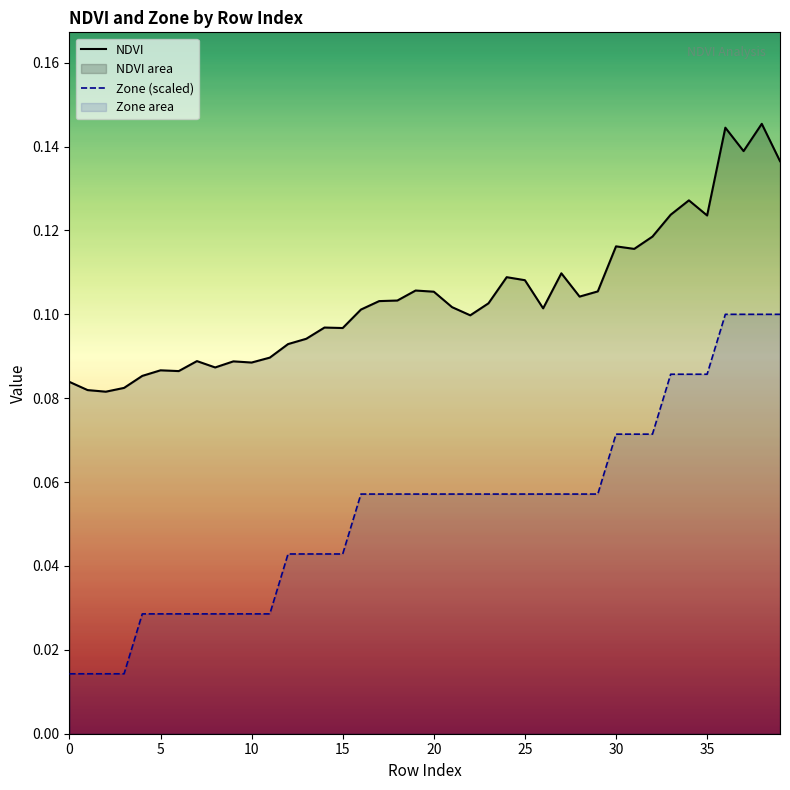

True or false: NDVI has a value of 0.1 at 40.

False